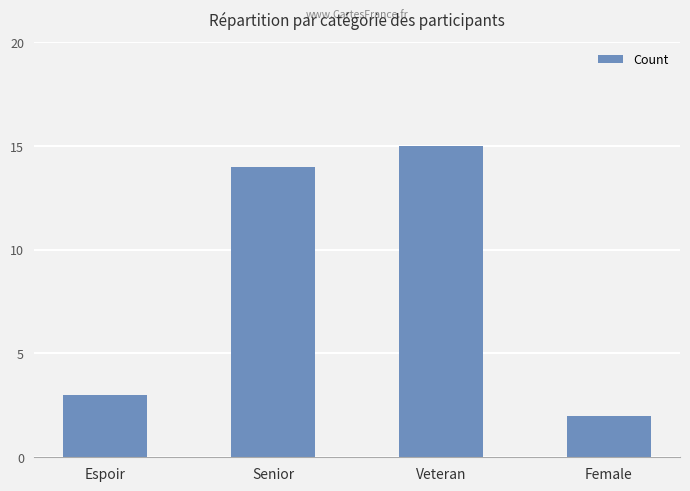

Read the value at Veteran, to the nearest 10.

20